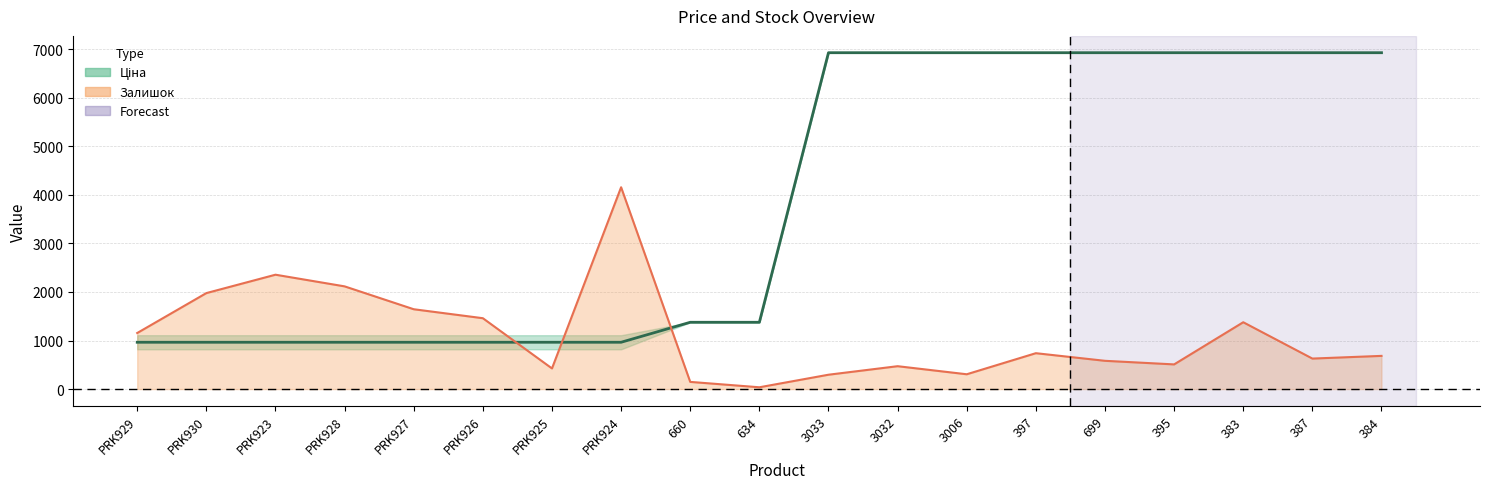

What is the value of the 12th point from the left?

6925.7